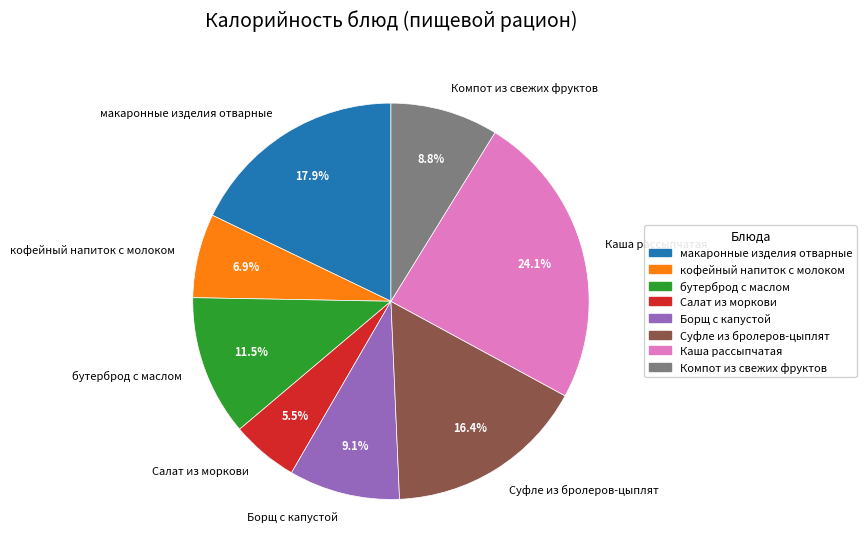

The Суфле из бролеров-цыплят slice represents 9% of the pie. True or false?

False